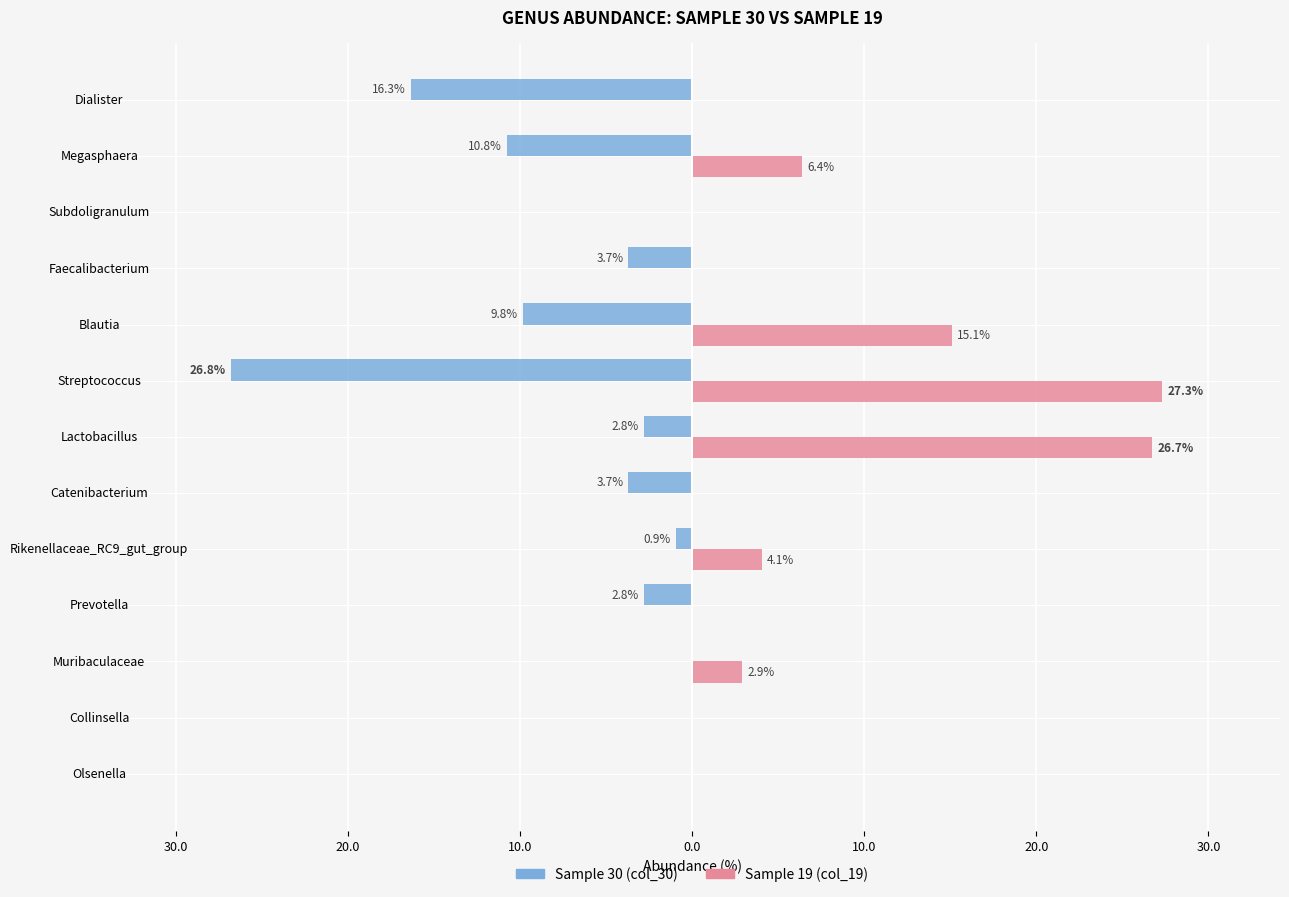

What is the greatest value displayed?

27.3